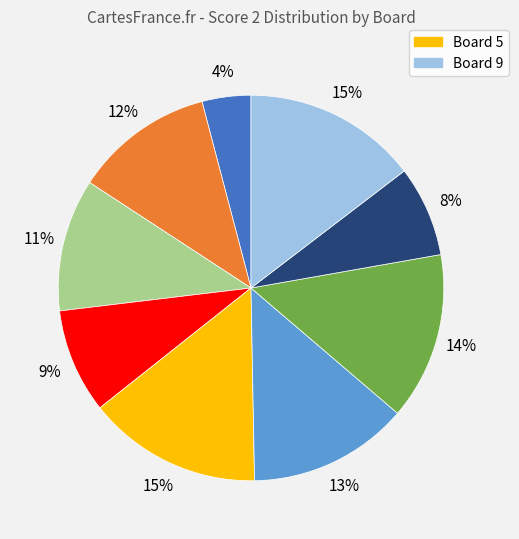

Does any single category account for the majority?

No